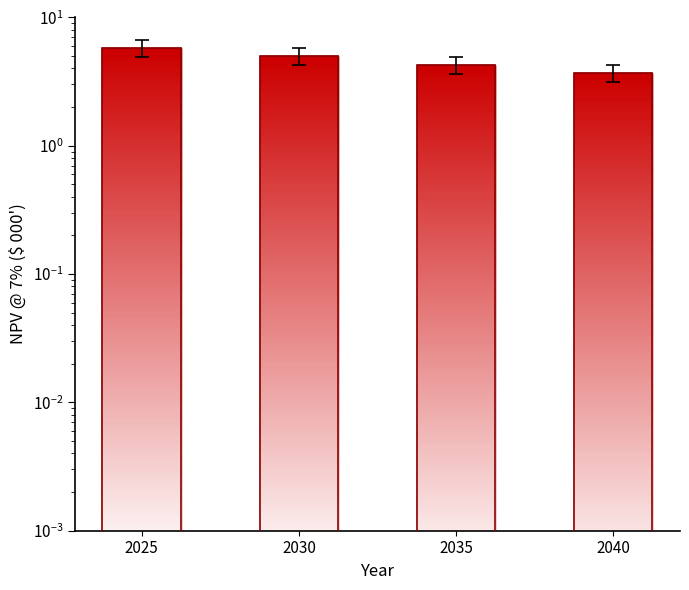

Reading left to right, list all the values displayed in this chart.

2025=5.8	2030=5.0	2035=4.3	2040=3.7